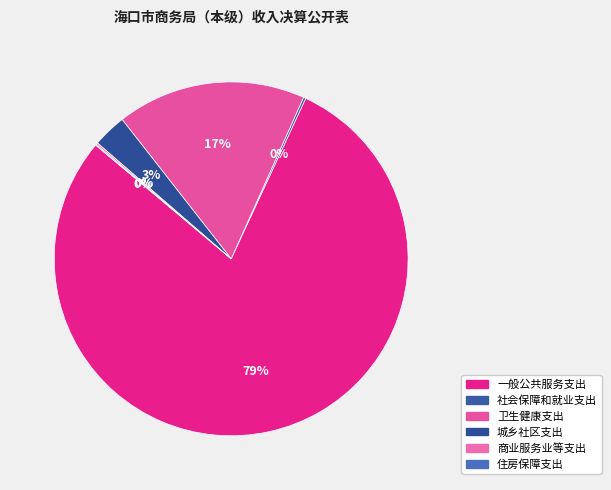

Between 住房保障支出 and 社会保障和就业支出, which is larger?

社会保障和就业支出